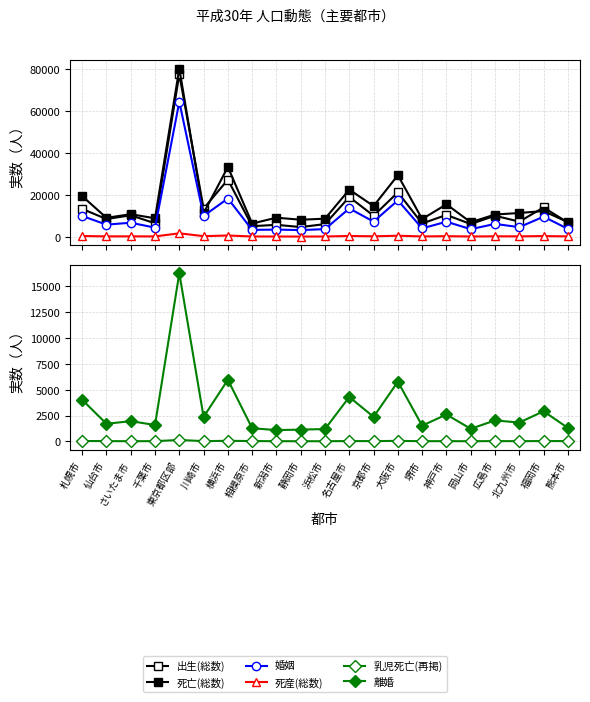

The value of 死亡(総数) at 東京都区部 is 124050. True or false?

False